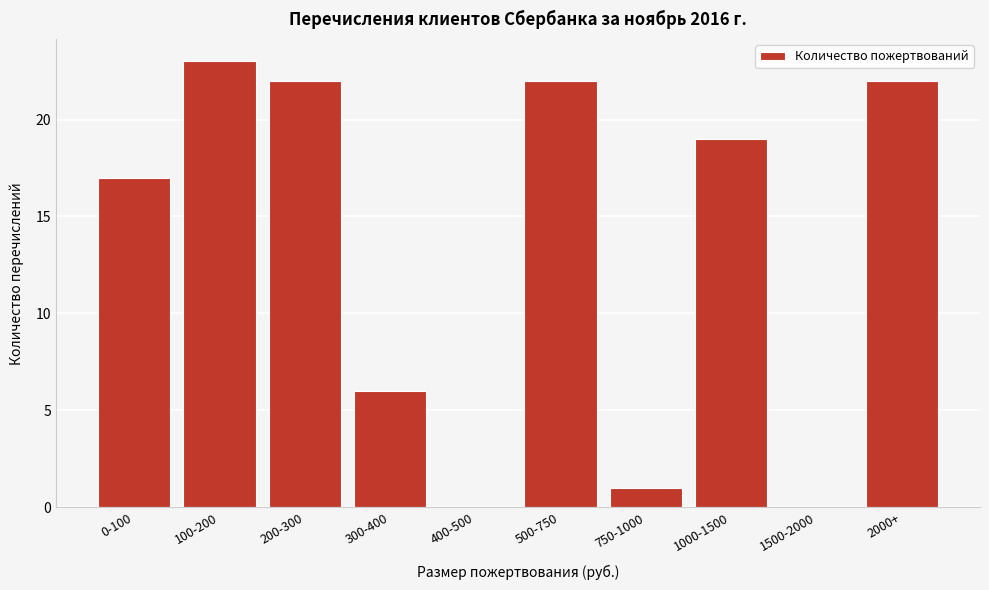

Reading left to right, extract all data points from this chart.

0-100=17	100-200=23	200-300=22	300-400=6	400-500=0	500-750=22	750-1000=1	1000-1500=19	1500-2000=0	2000+=22